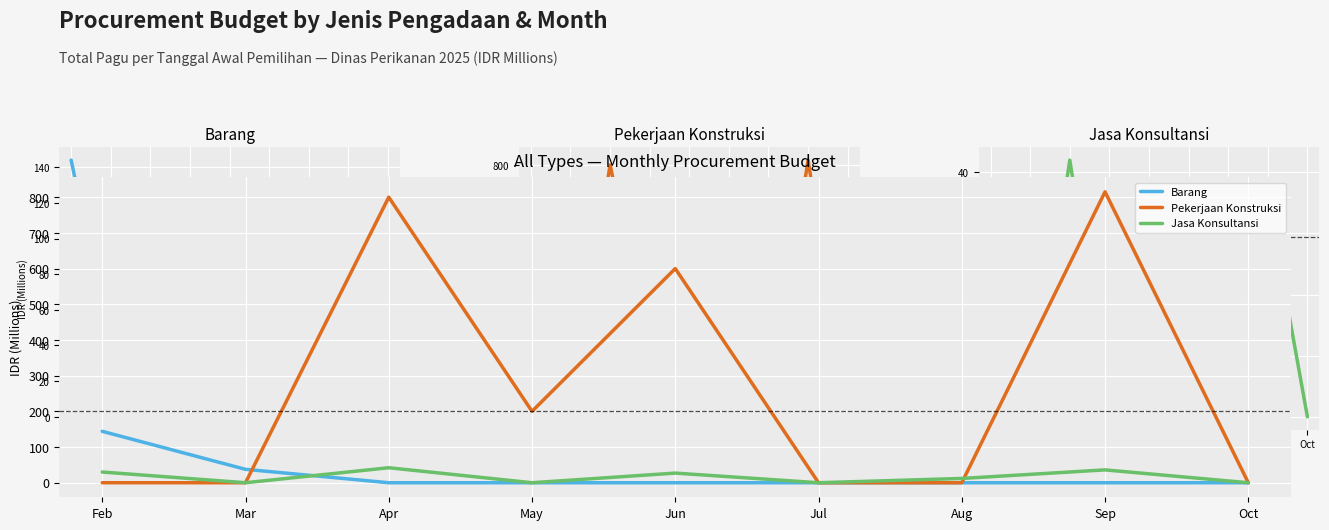

Where is the first local minimum for Pekerjaan Konstruksi?

May